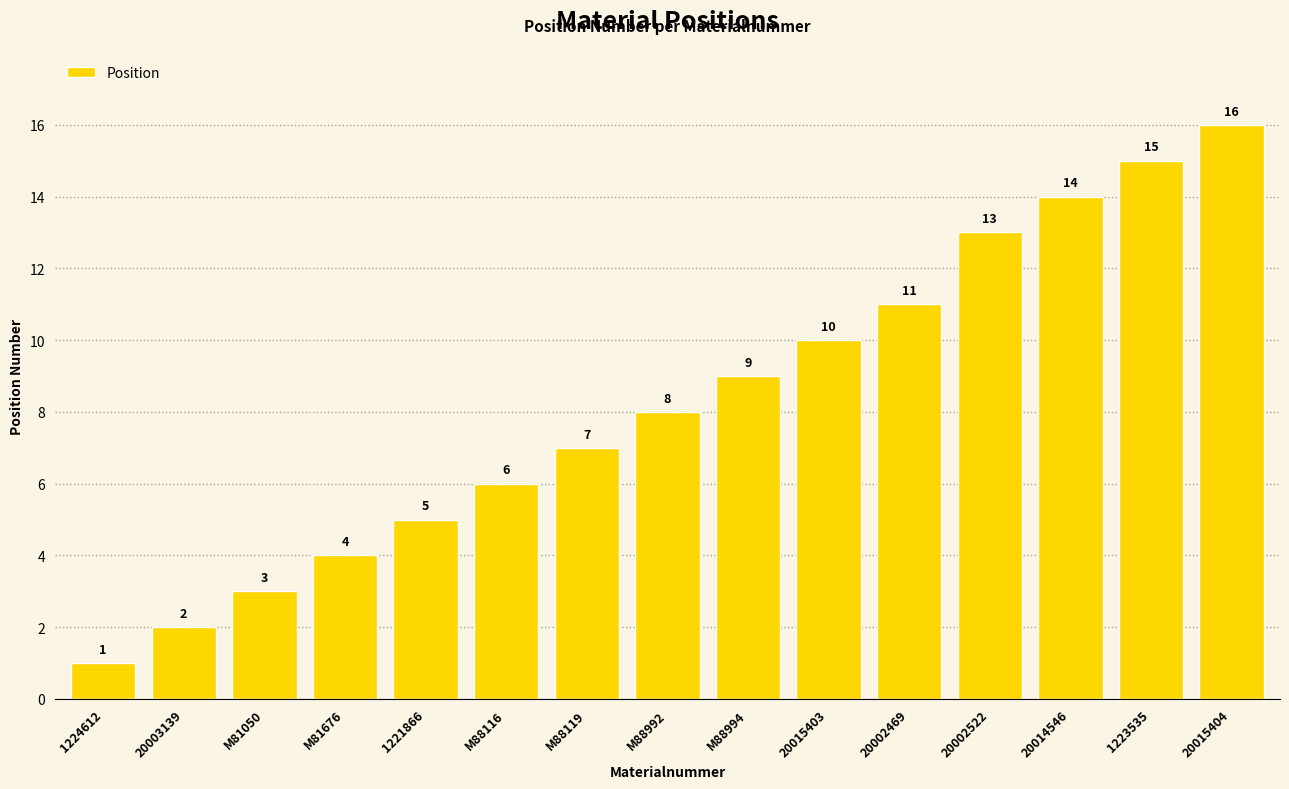

The value at M81676 is 4. True or false?

True